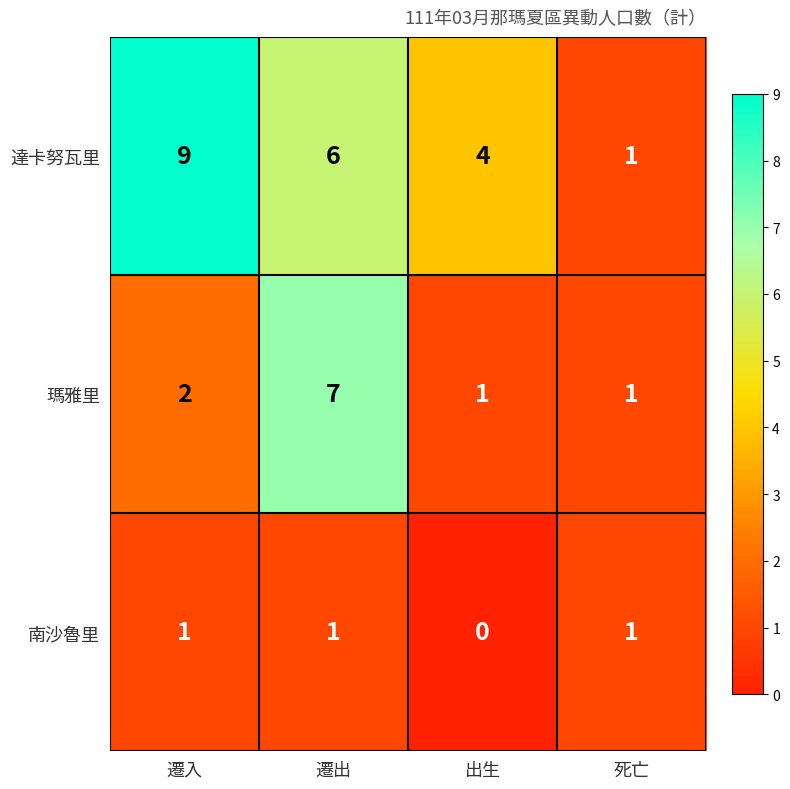

Reading left to right, extract all data points from this chart.

達卡努瓦里: 遷入=9	遷出=6	出生=4	死亡=1
瑪雅里: 遷入=2	遷出=7	出生=1	死亡=1
南沙魯里: 遷入=1	遷出=1	出生=0	死亡=1